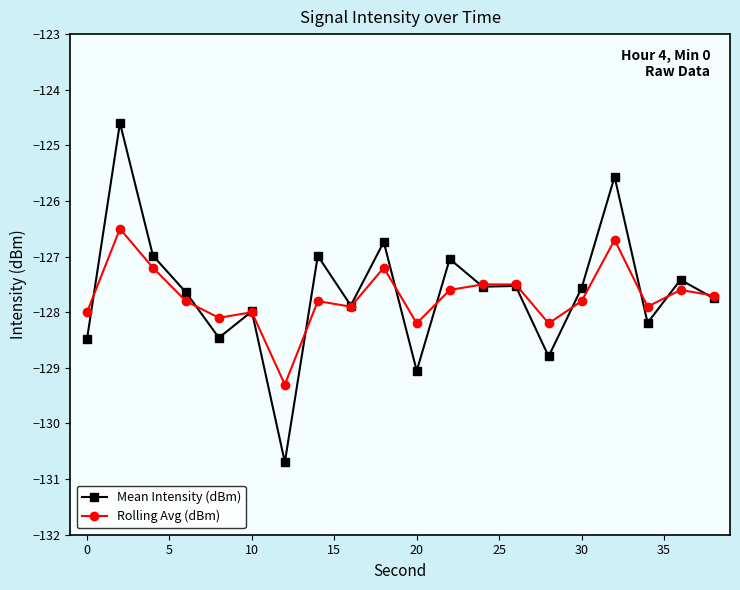

What is the value of the Rolling Avg (dBm) point at the 6th from the left?

-128.0